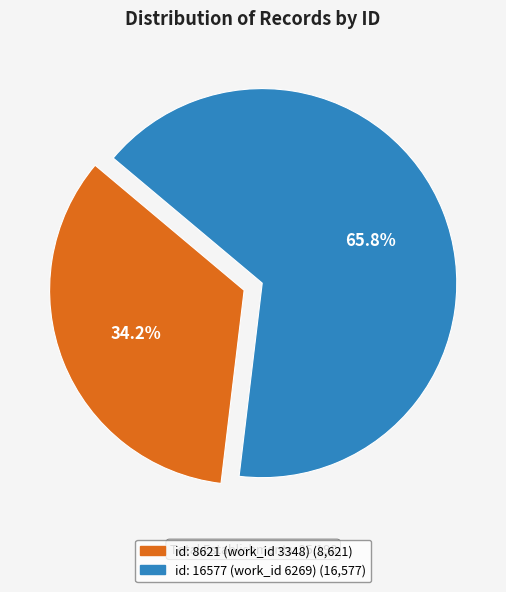

Which has a higher value, id: 16577 (work_id 6269) or id: 8621 (work_id 3348)?

id: 16577 (work_id 6269)